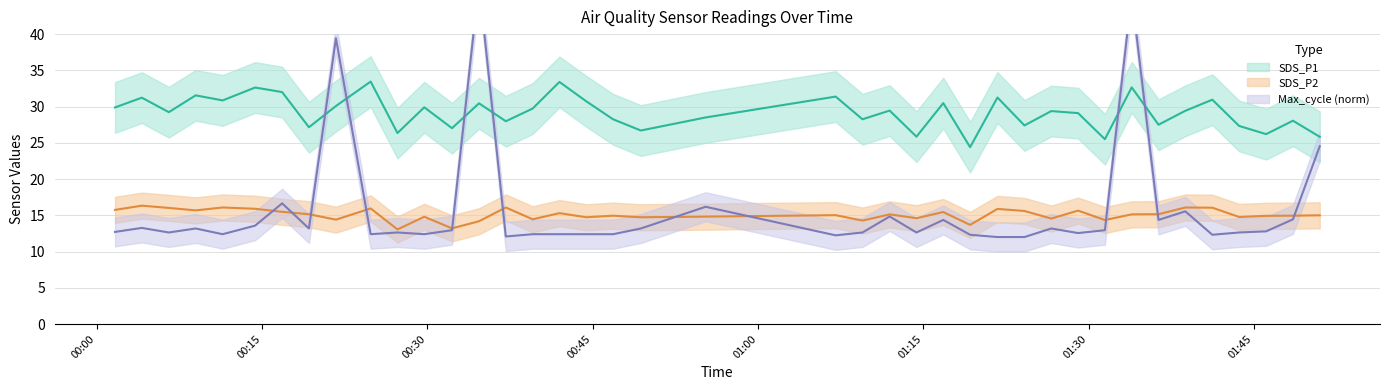

What is the difference between the maximum and minimum values in the SDS_P2 series?

3.3